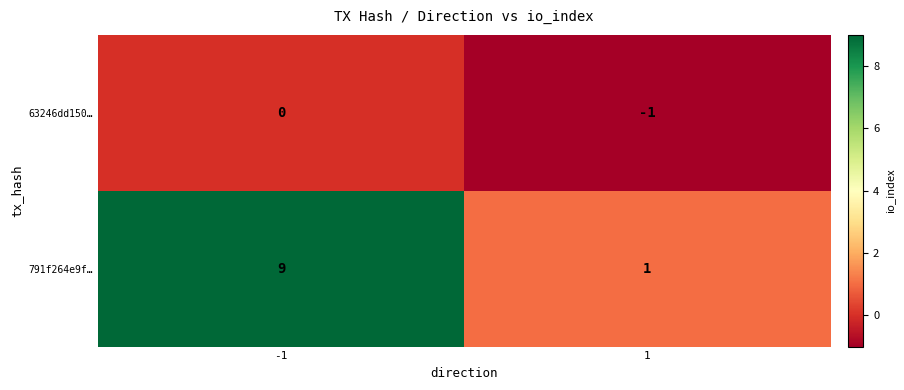

Is it true that 63246dd150… equals -1 at 1?

True